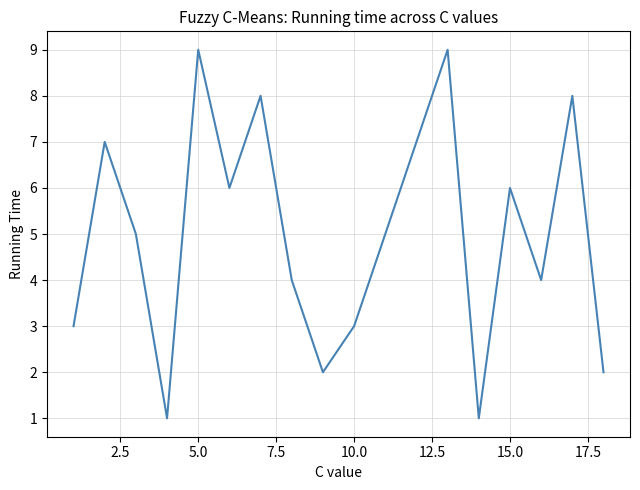

What is the difference between the maximum and minimum values?

8